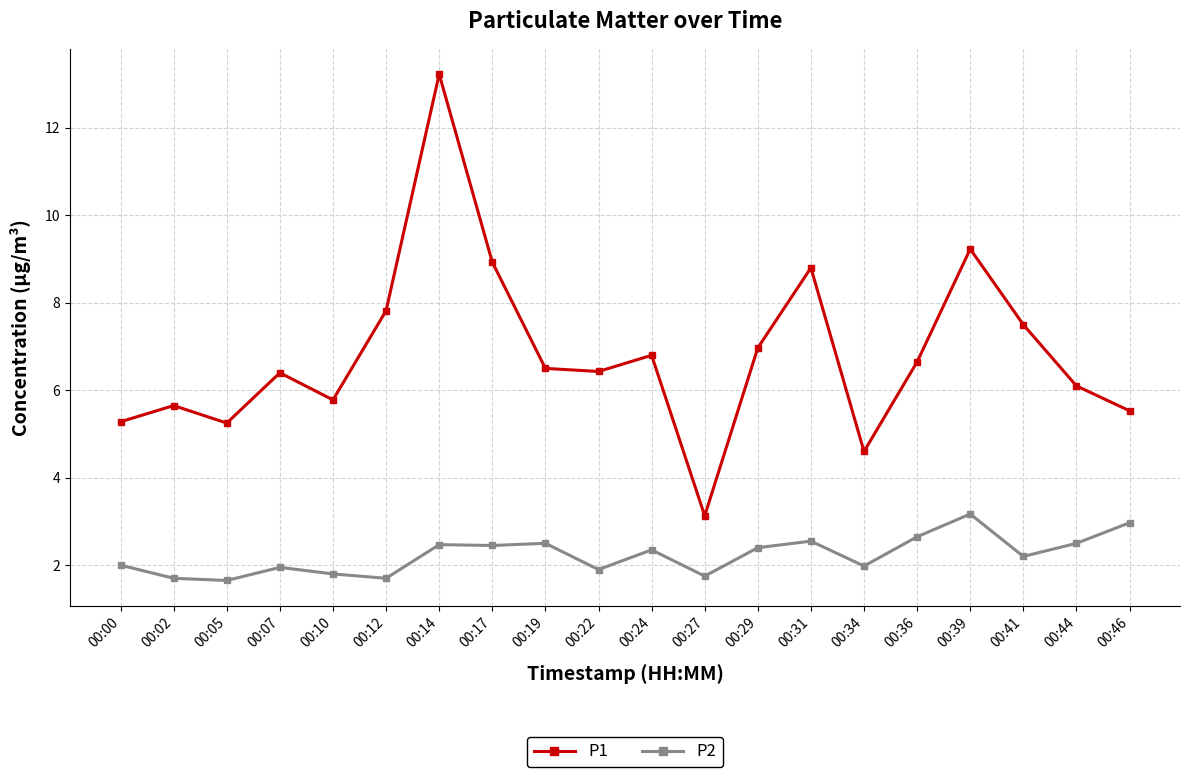

At which category is the sum across all series the highest?

00:14